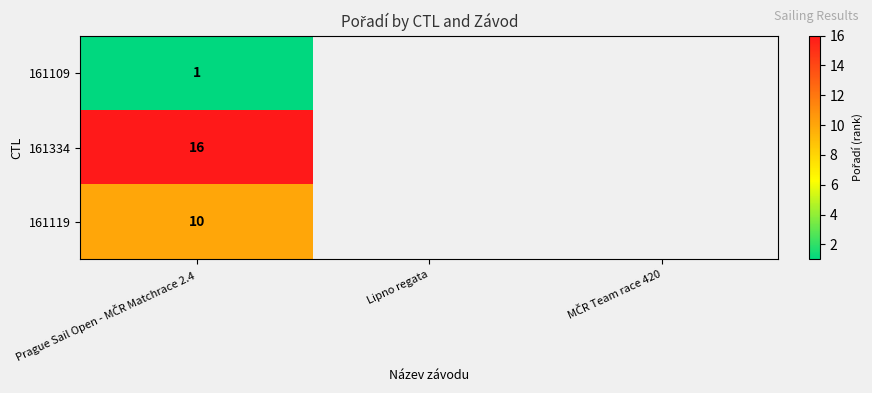

At which label is 161109 closest to 1?

Prague Sail Open - MČR Matchrace 2.4